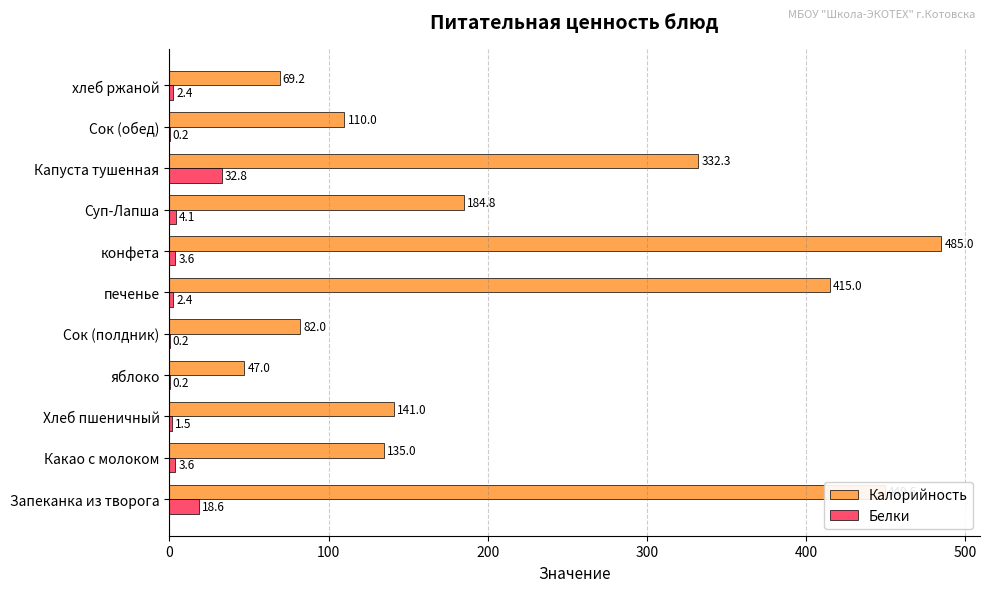

Which category has the highest value across all series?

конфета